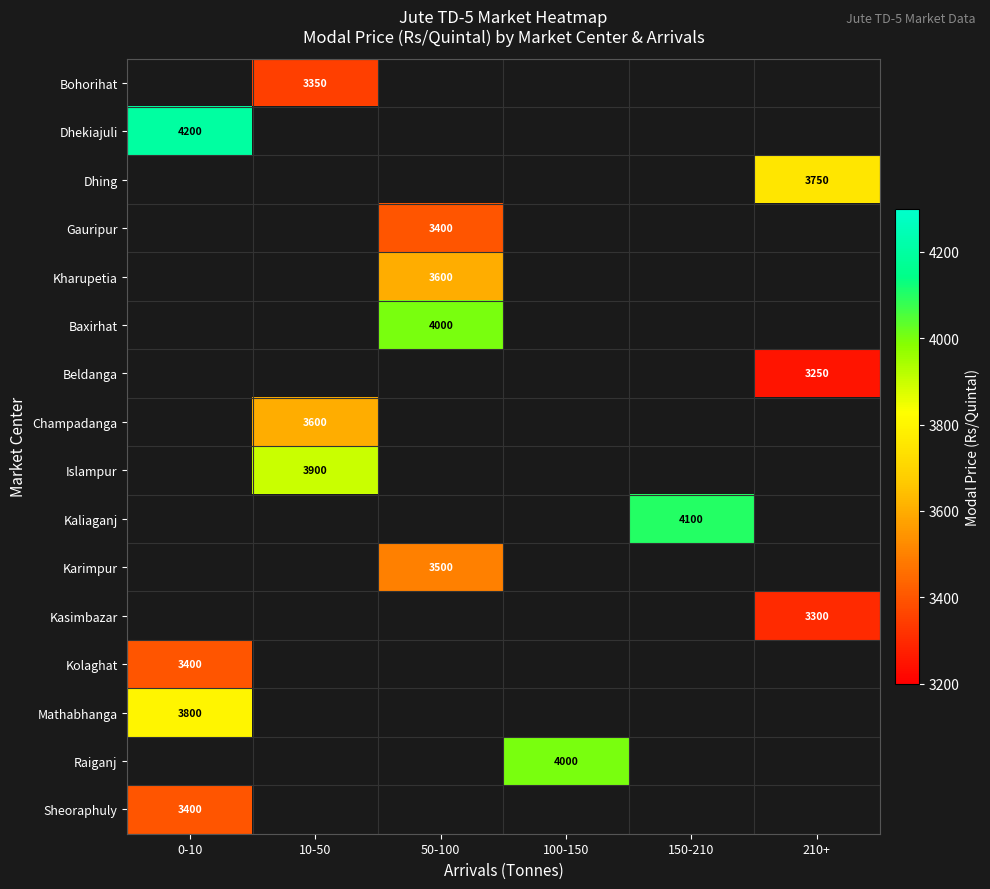

True or false: Kolaghat has a value of 3400 at 0-10.

True